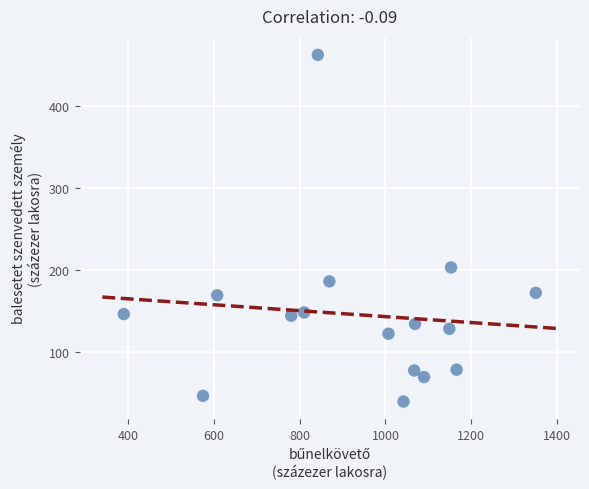

What is the range of X values (max minus min)?

962